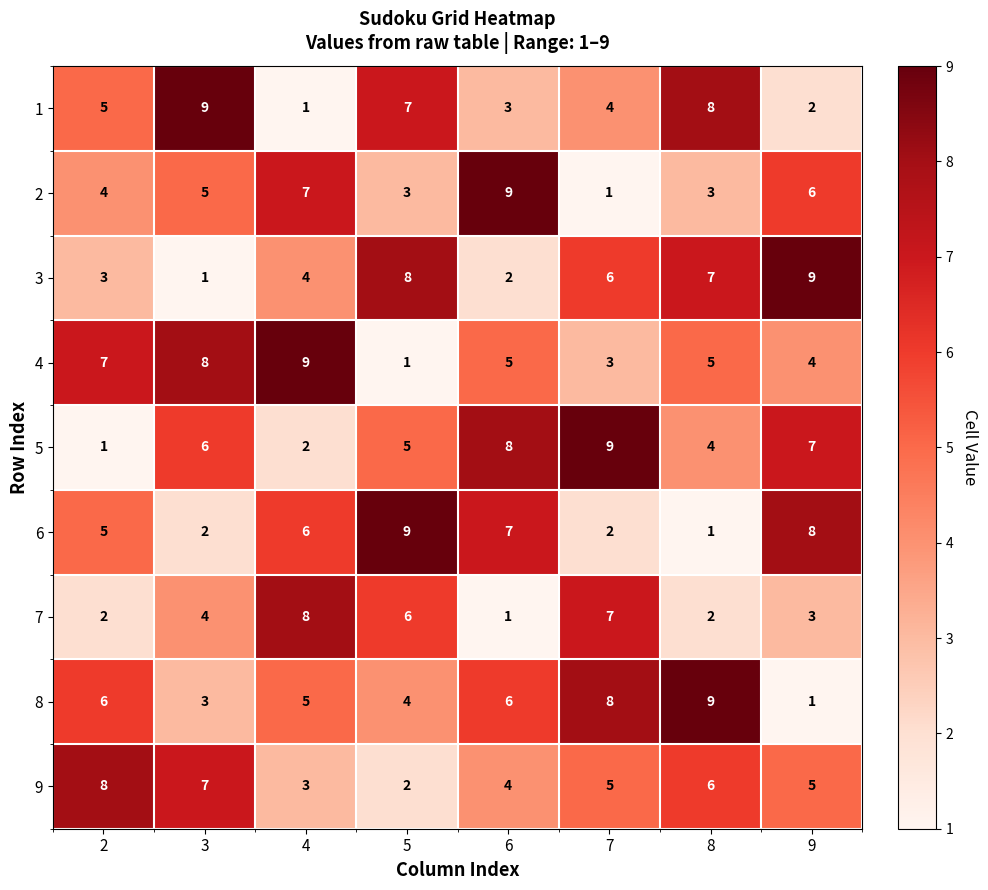

What is the maximum value shown in the chart?

9